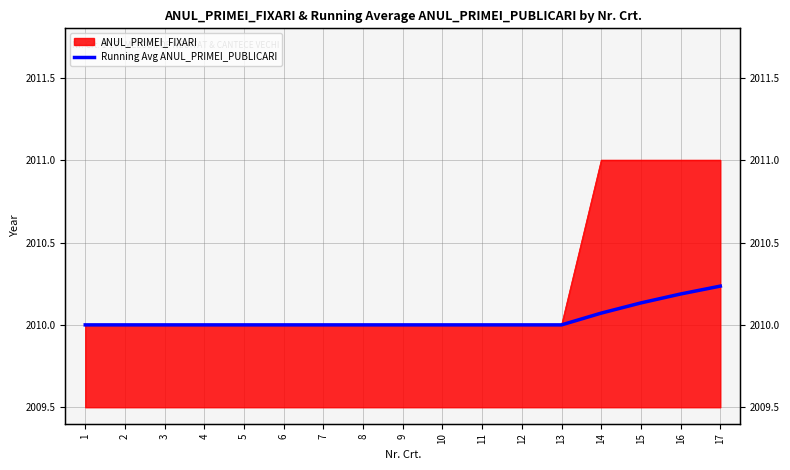

List the labels in order of value, smallest first.

1, 2, 3, 4, 5, 6, 7, 8, 9, 10, 11, 12, 13, 14, 15, 16, 17